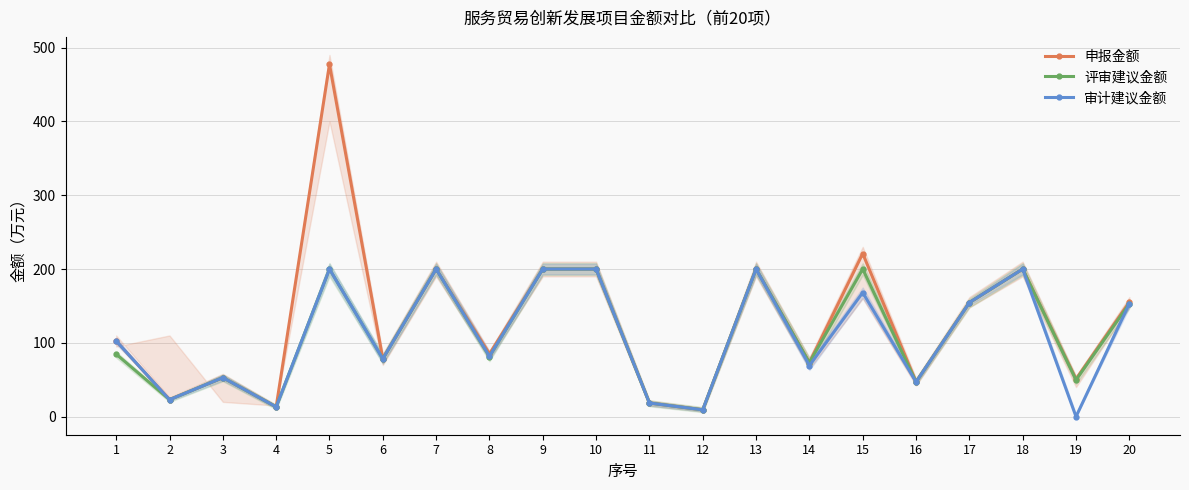

True or false: 申报金额 and 评审建议金额 cross at least once.

False